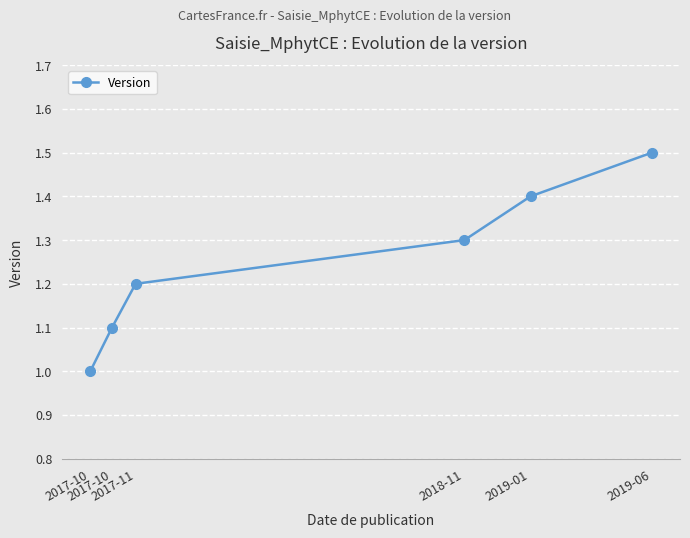

The chart shows a value of 1.4 at 2019-01. True or false?

True